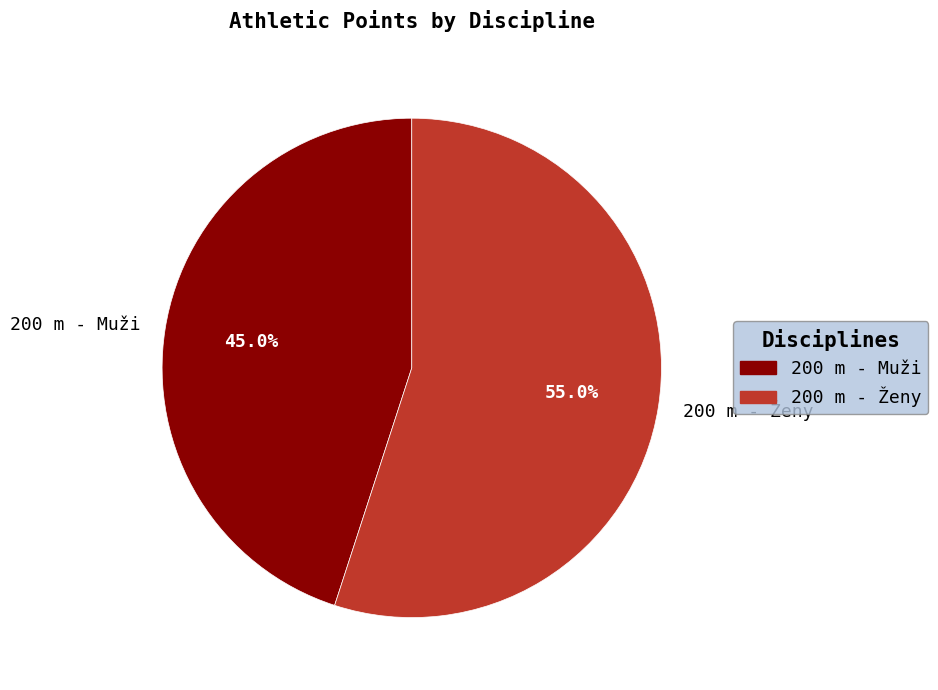

Count the number of slices in the pie.

2